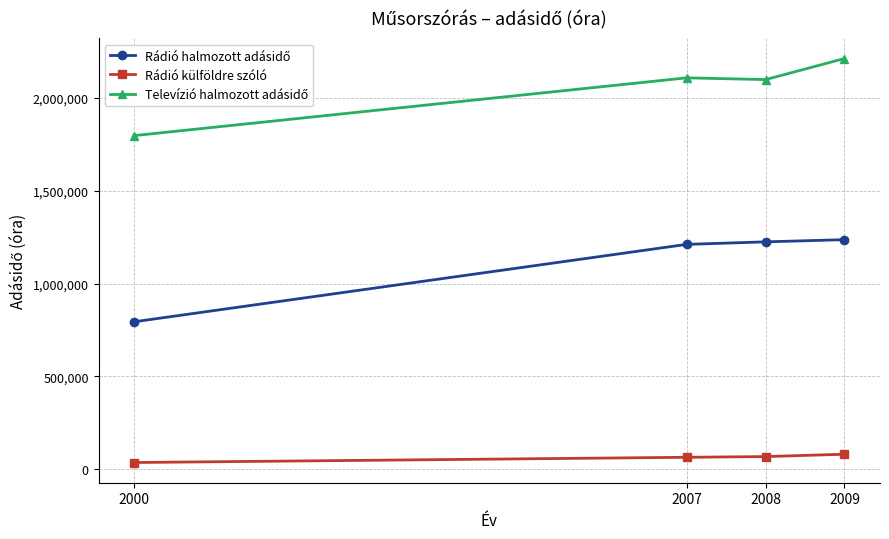

What is the value of the Rádió külföldre szóló point at the 3rd from the left?

67804